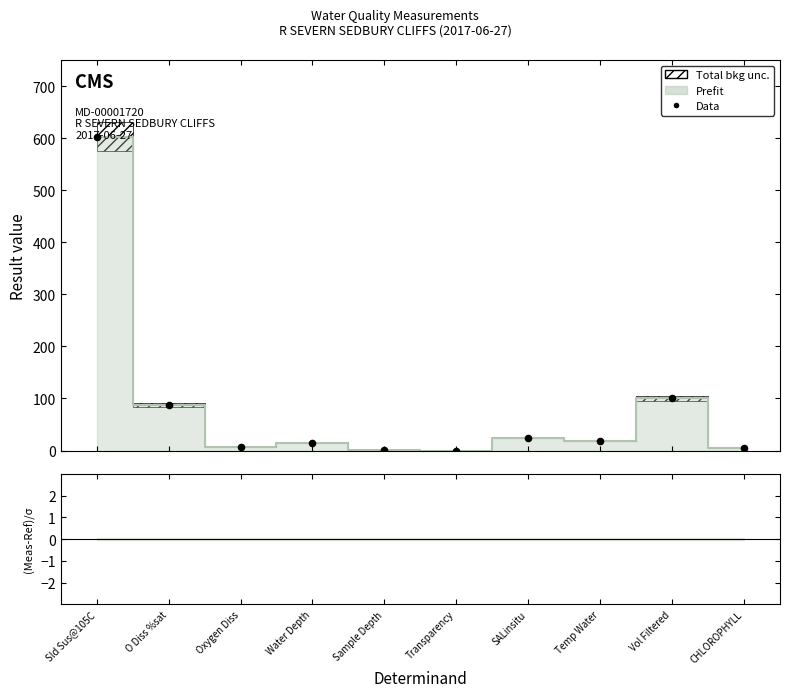

Is the value of Prefit at O Diss %sat greater than the value of Data at SALinsitu?

Yes